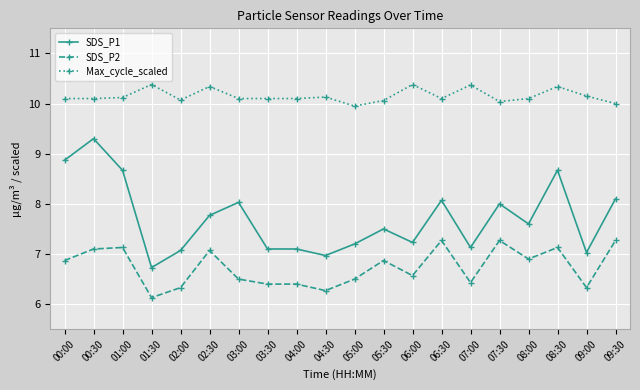

What is the minimum value for SDS_P1?

6.7